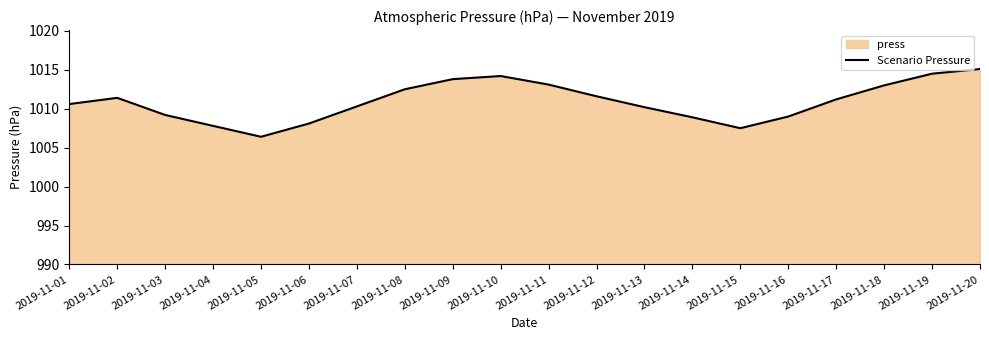

List the labels in order of value, smallest first.

2019-11-05, 2019-11-15, 2019-11-04, 2019-11-06, 2019-11-14, 2019-11-16, 2019-11-03, 2019-11-13, 2019-11-07, 2019-11-01, 2019-11-17, 2019-11-02, 2019-11-12, 2019-11-08, 2019-11-18, 2019-11-11, 2019-11-09, 2019-11-10, 2019-11-19, 2019-11-20